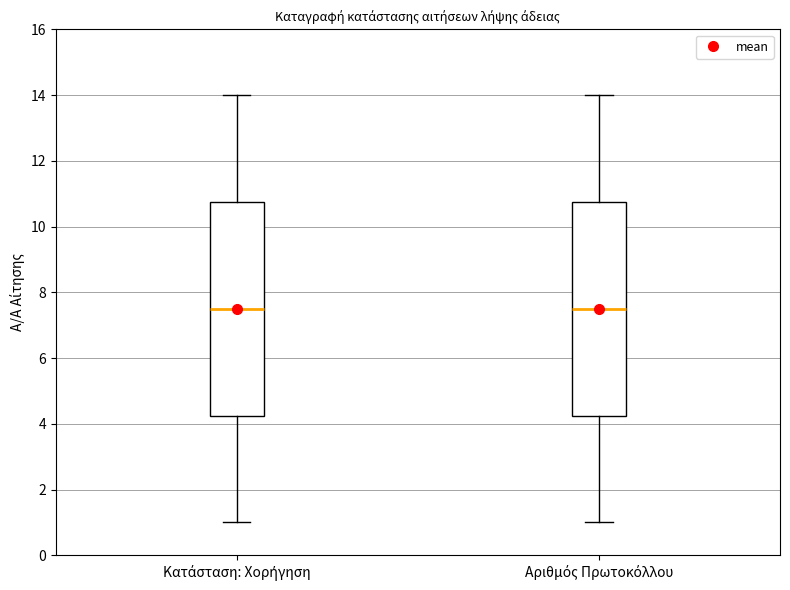

Reading left to right, read every box against the y-axis: the position of its median line, the range the box covers, and the ends of its whiskers. The values are not printed on the chart, so give them approximately, as read against the axis.

Κατάσταση: Χορήγηση: median 7.6, box 4.2 to 10.8, whiskers 1.0 to 14.0
Αριθμός Πρωτοκόλλου: median 7.6, box 4.2 to 10.8, whiskers 1.0 to 14.0